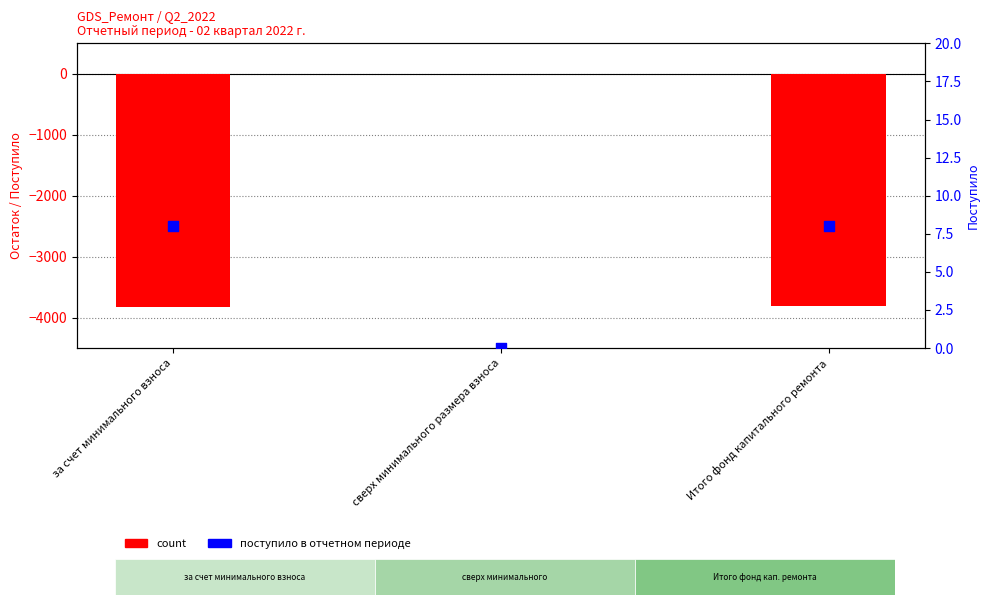

Which series has the largest total across all categories?

поступило в отчетном периоде